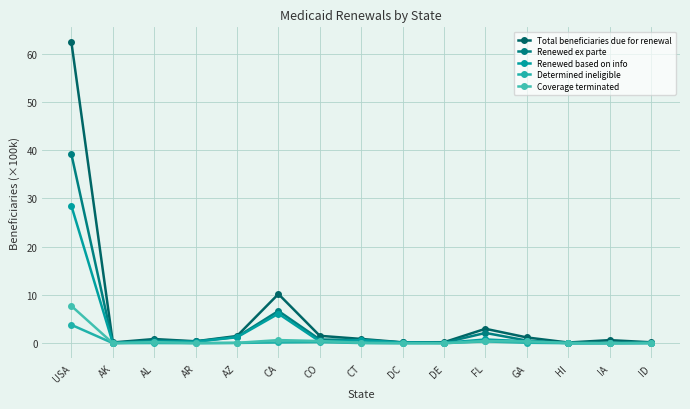

True or false: Determined ineligible has a value of 0.4 at FL.

True